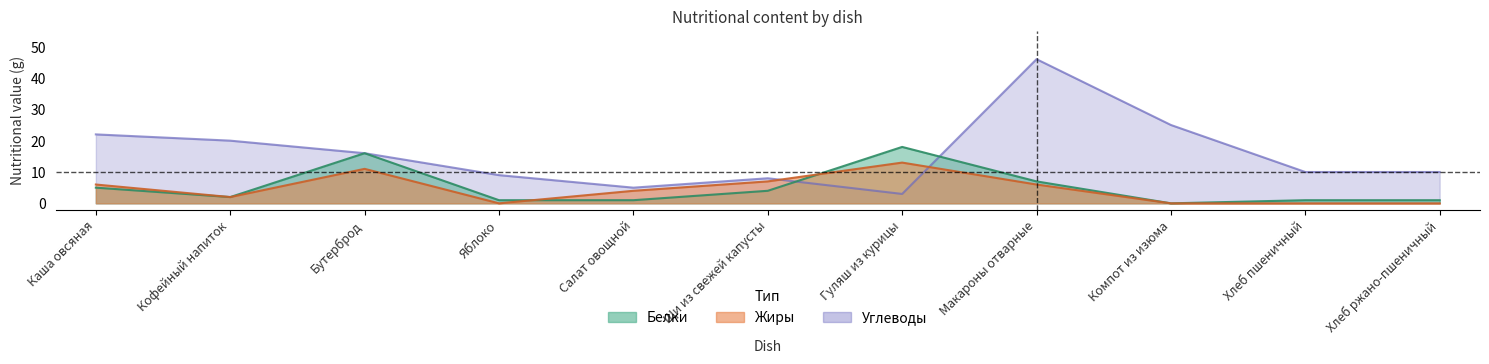

What is the value of the Углеводы point at the 7th from the left?

3